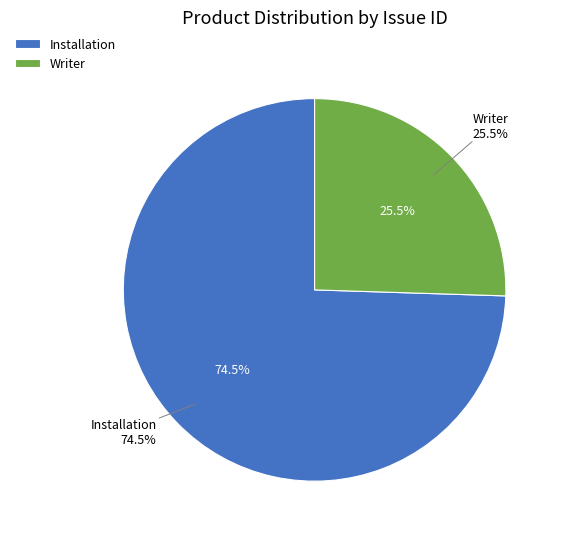

What is the total percentage of Installation and Writer?

100.0%